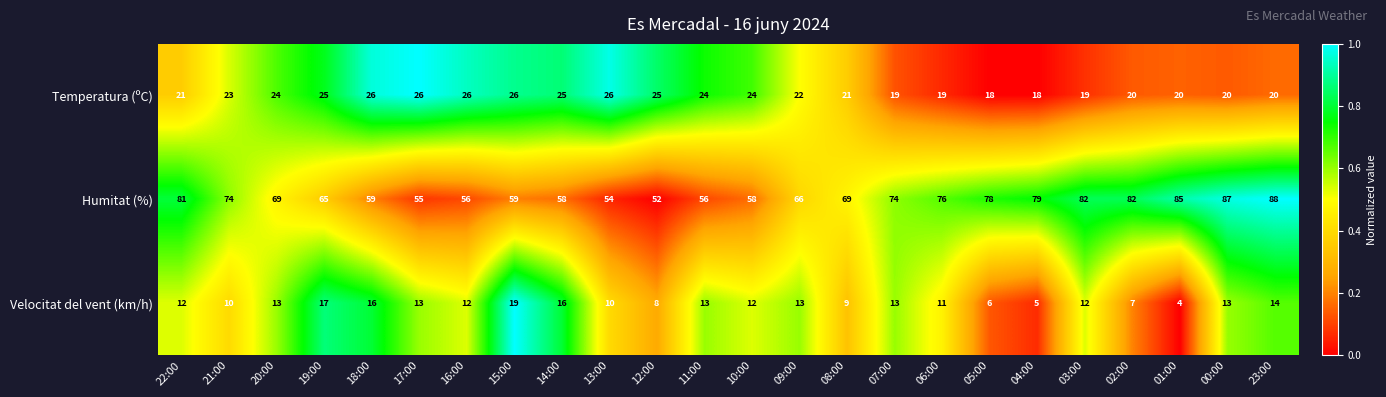

What is the difference between the second highest and second lowest values in the Temperatura (ºC) series?

8